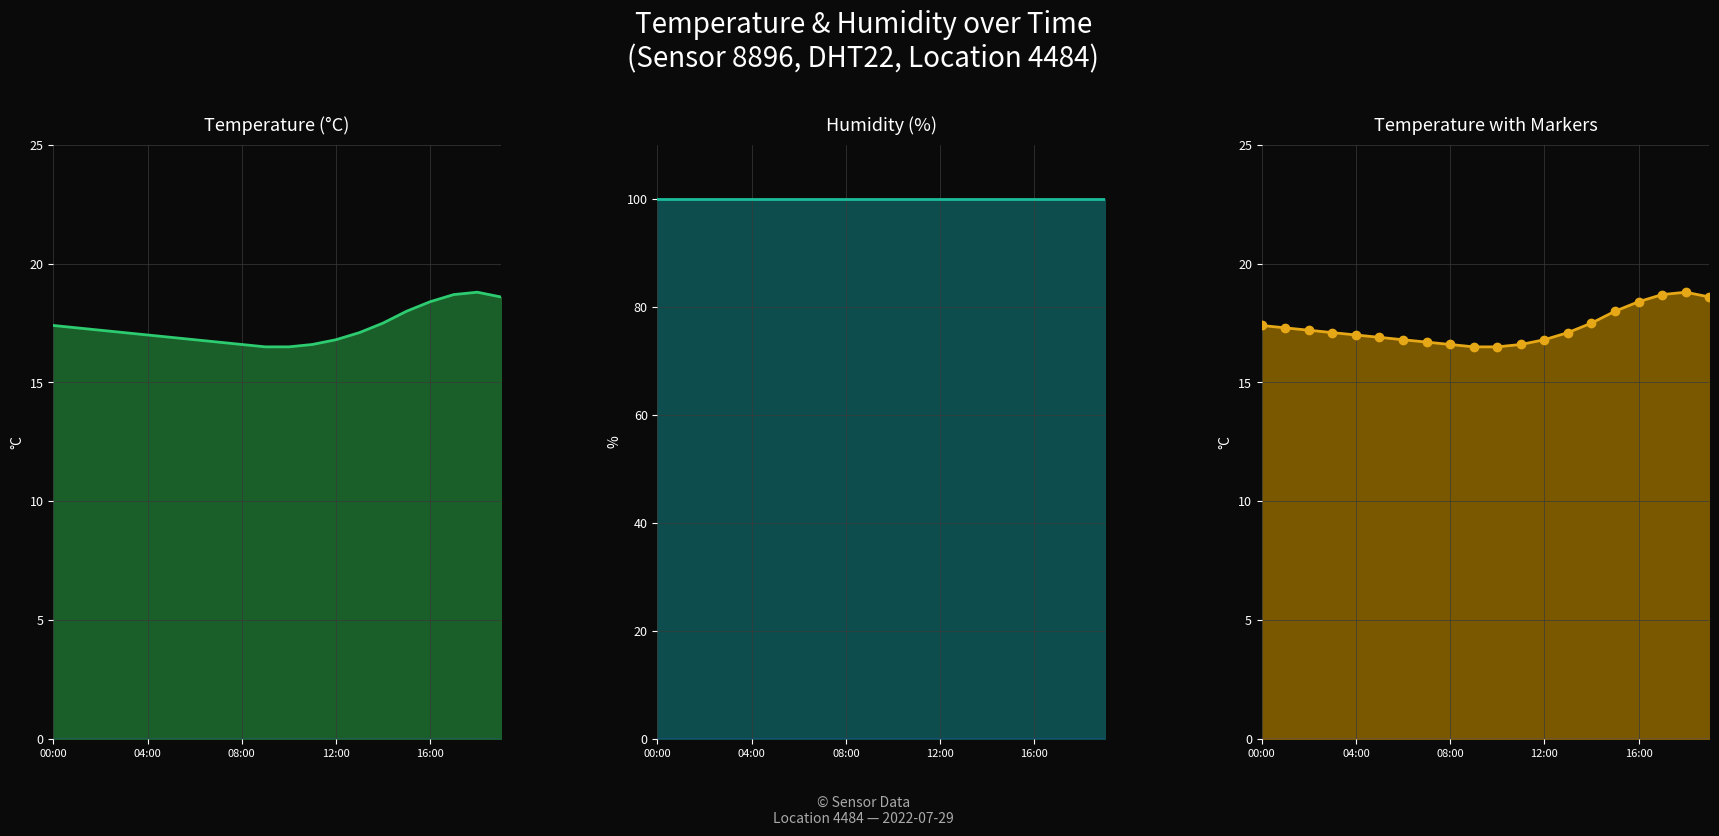

The chart shows a value of 16.8 at 06:00. True or false?

True